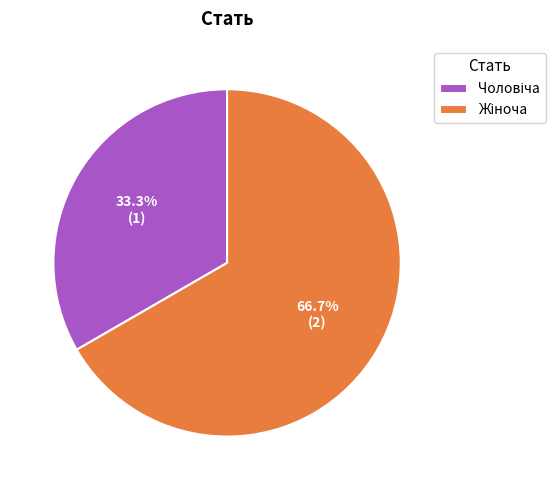

Does any single category account for the majority?

Yes